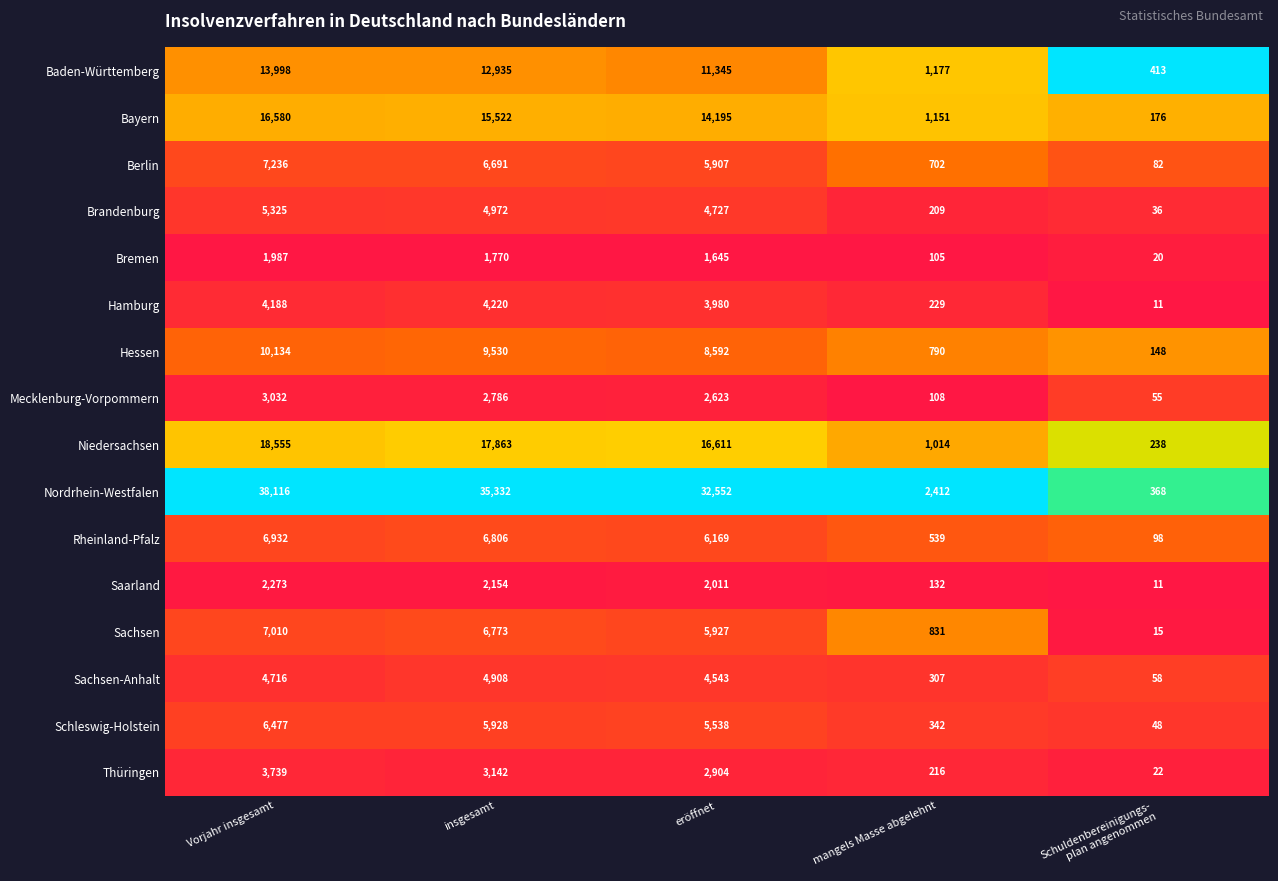

How many distinct data groups are displayed?

16